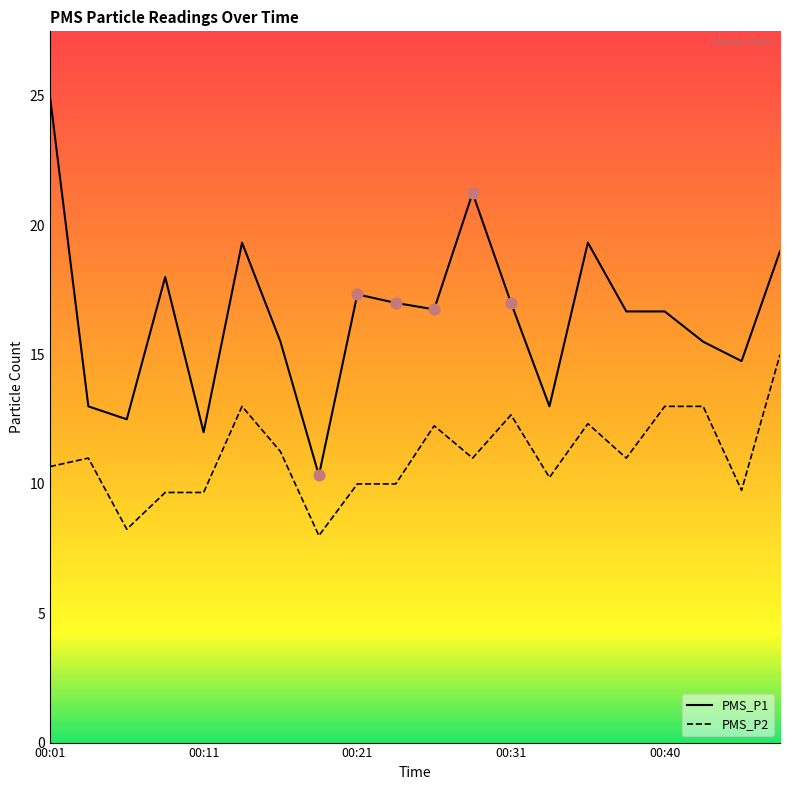

Which series has the largest total across all categories?

PMS_P1